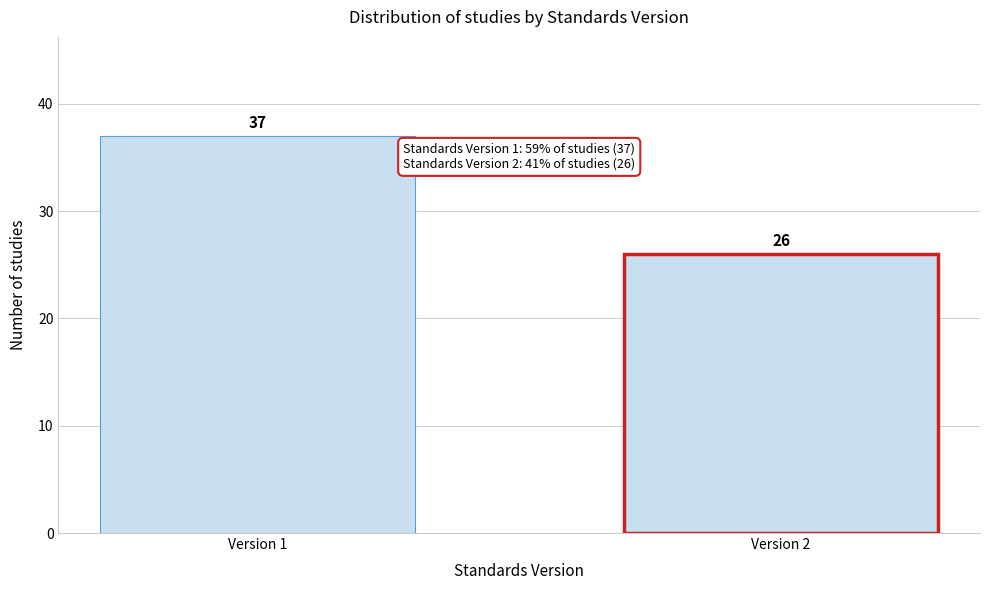

Reading left to right, list all the values displayed in this chart.

37	26